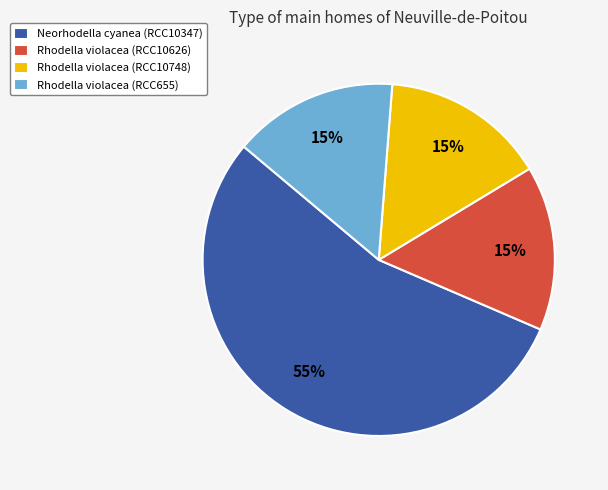

Does any single category account for the majority?

Yes